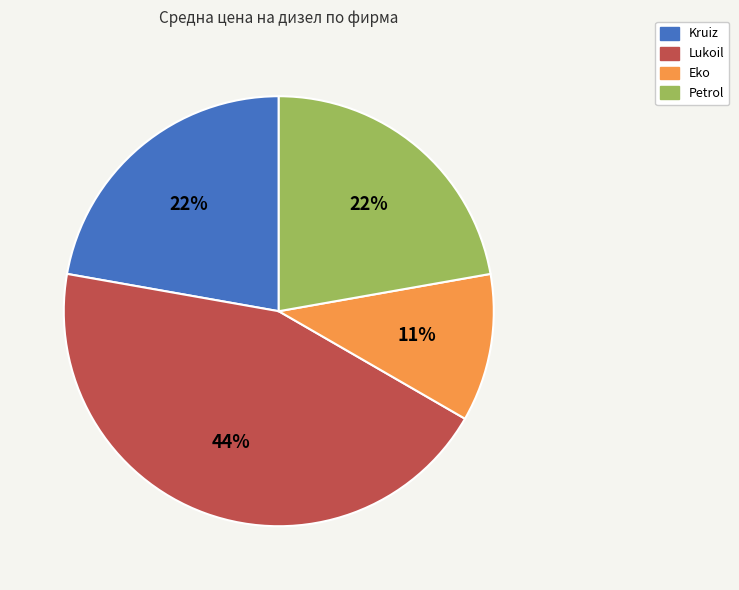

Approximately how many times larger is the value at Lukoil compared to Petrol?

2.0